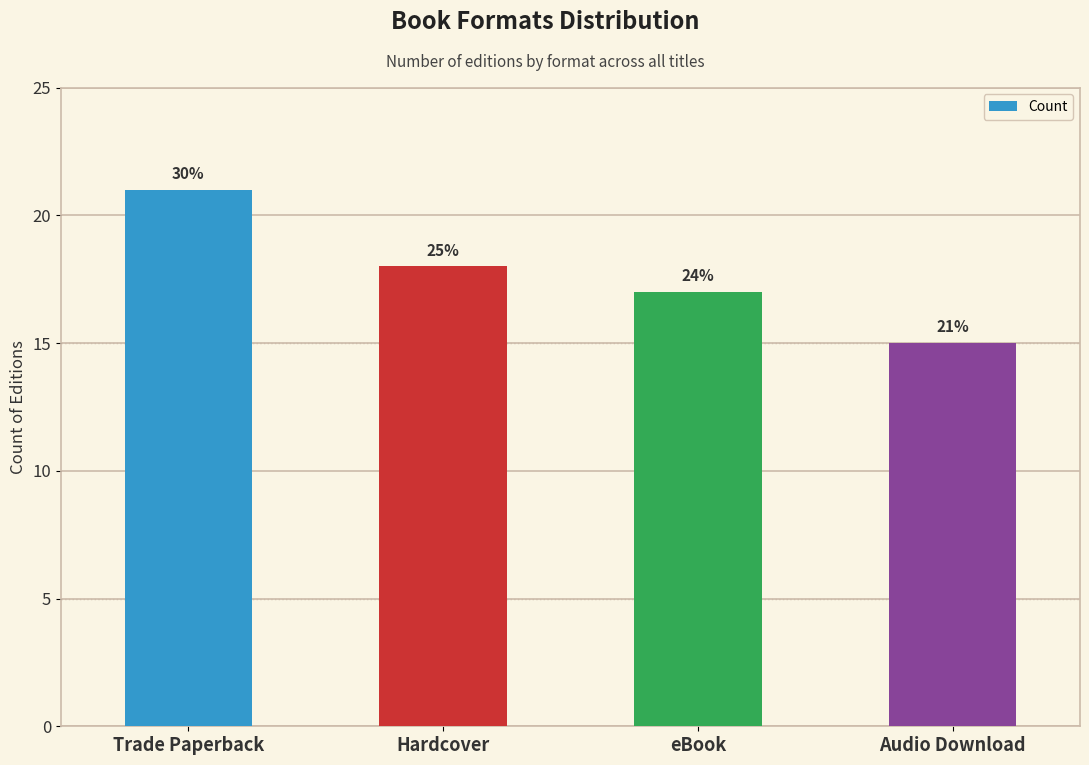

List the labels in order of value, smallest first.

Audio Download, eBook, Hardcover, Trade Paperback